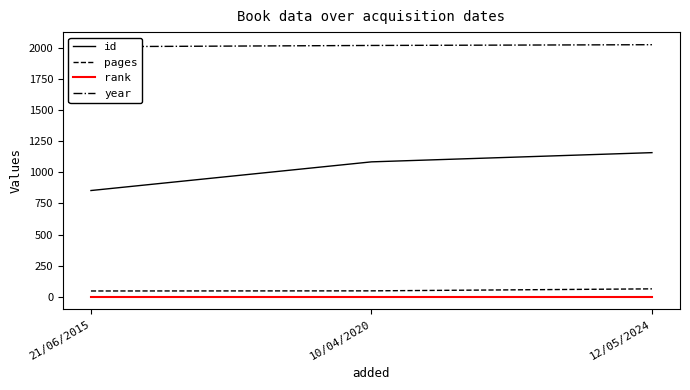

At which label does rank reach its minimum?

21/06/2015